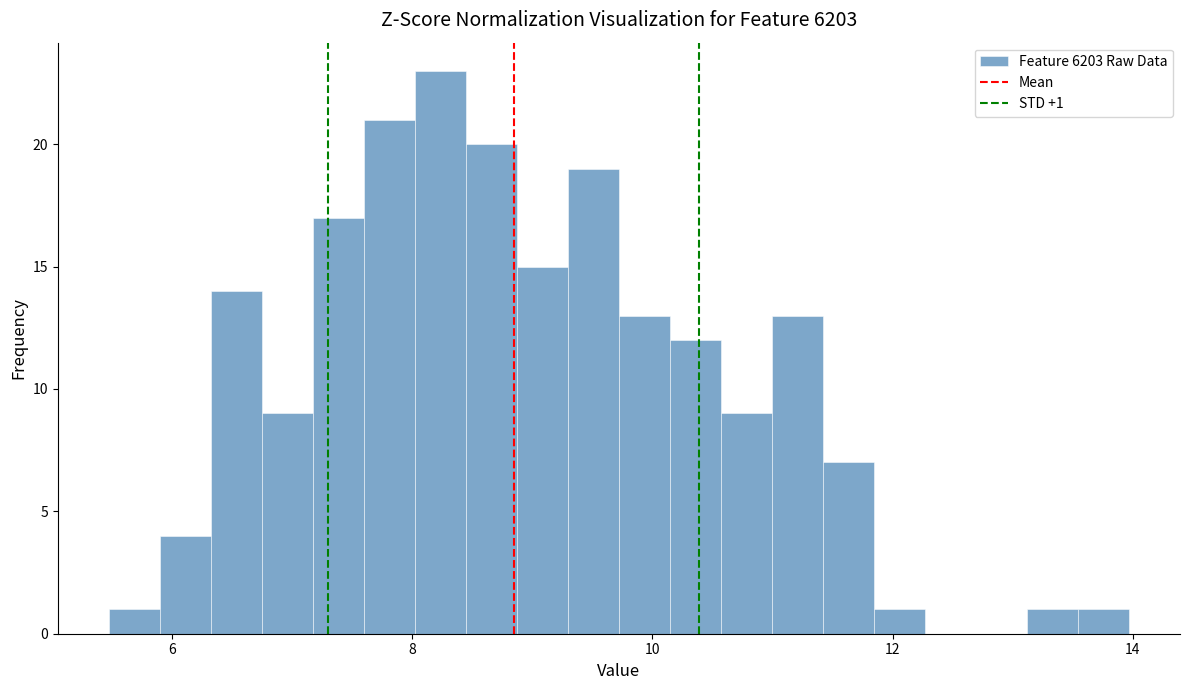

Around what value on the x-axis is the tallest bar? Give the approximate position of its centre, as read against the axis.

8.2